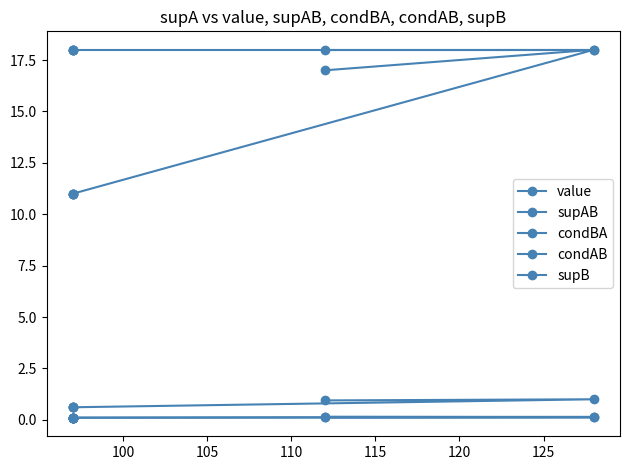

True or false: condBA and supB intersect in this chart.

False